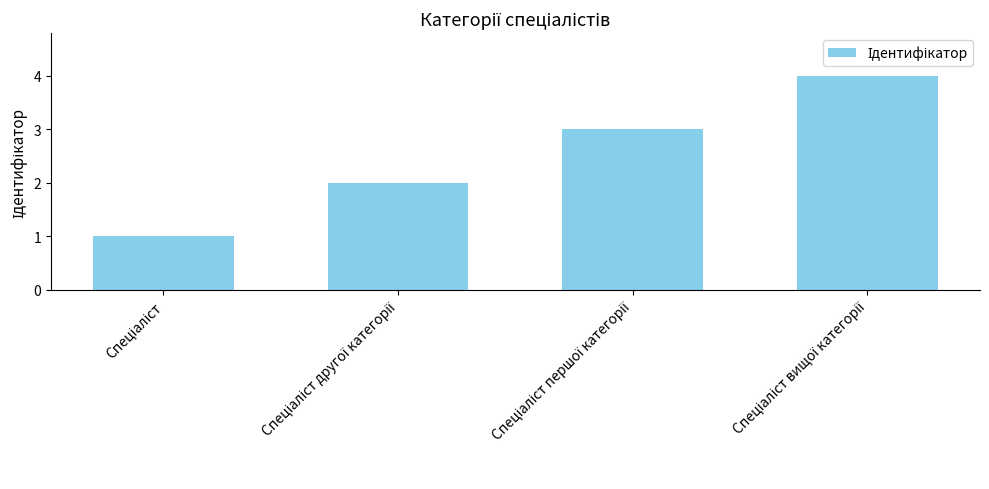

What is the difference between the second highest and minimum values?

2